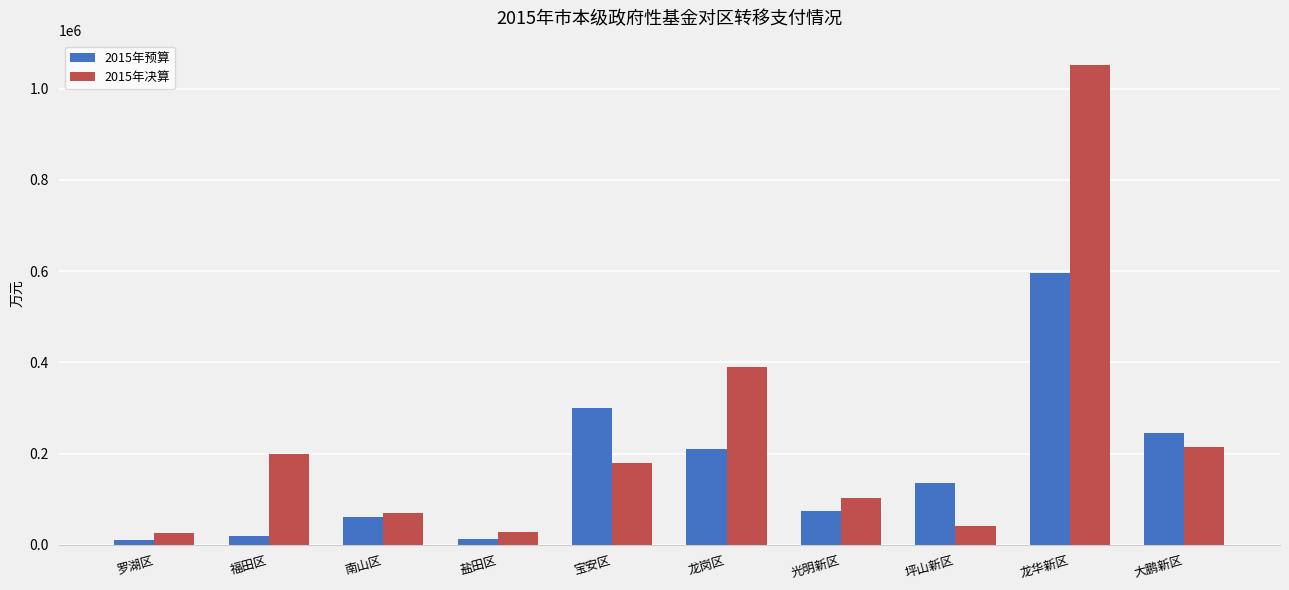

What position from the left is 南山区?

3